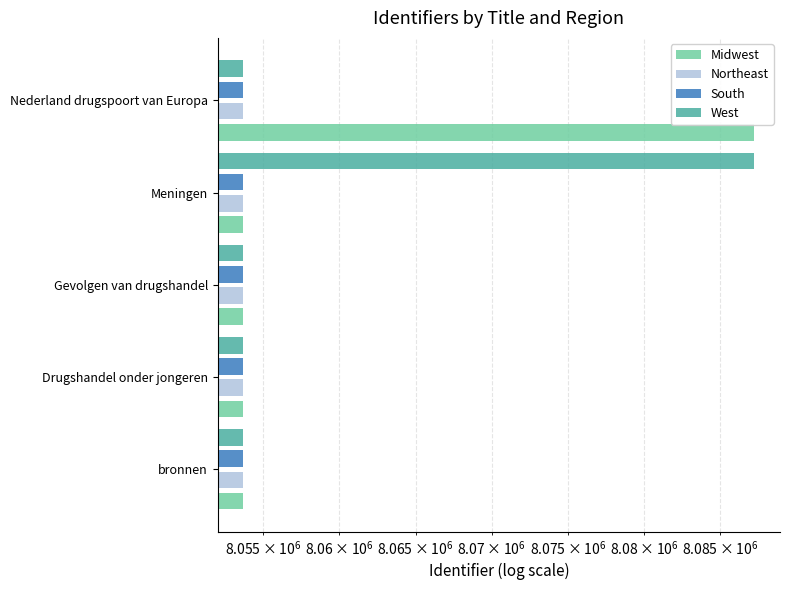

Reading left to right, list all the values displayed in this chart.

Midwest: 8053705	8053706	8053707	8053717	8087256
Northeast: 8053713	8053718	8053705	8053706	8053707
South: 8053718	8053705	8053706	8053707	8053717
West: 8053706	8053707	8053717	8087256	8053718